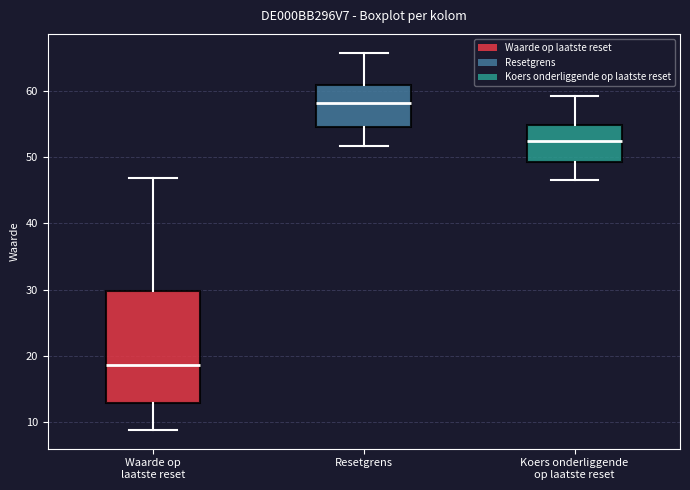

Reading left to right, transcribe this box plot: for each box, give where its median line is, the range the box spans, and where its two whiskers end, as read against the y-axis. The values are not printed on the chart, so give them approximately, as read against the axis.

Waarde op laatste reset: median 19, box 13 to 30, whiskers 9 to 47
Resetgrens: median 58, box 55 to 61, whiskers 52 to 66
Koers onderliggende op laatste reset: median 52, box 49 to 55, whiskers 47 to 59